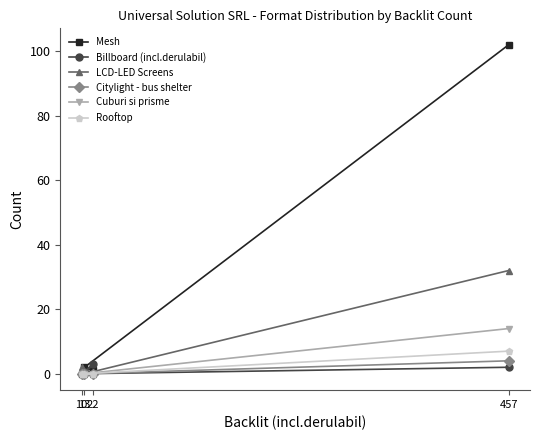

What position from the left is 22?

3